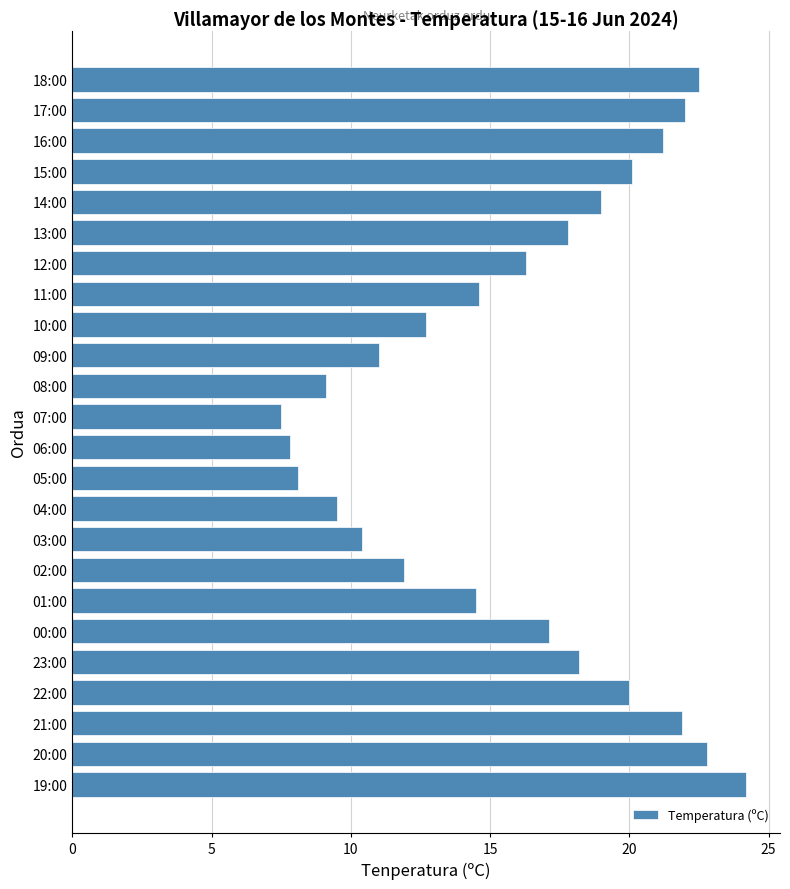

Are the bars grouped side by side (vs. stacked)?

No